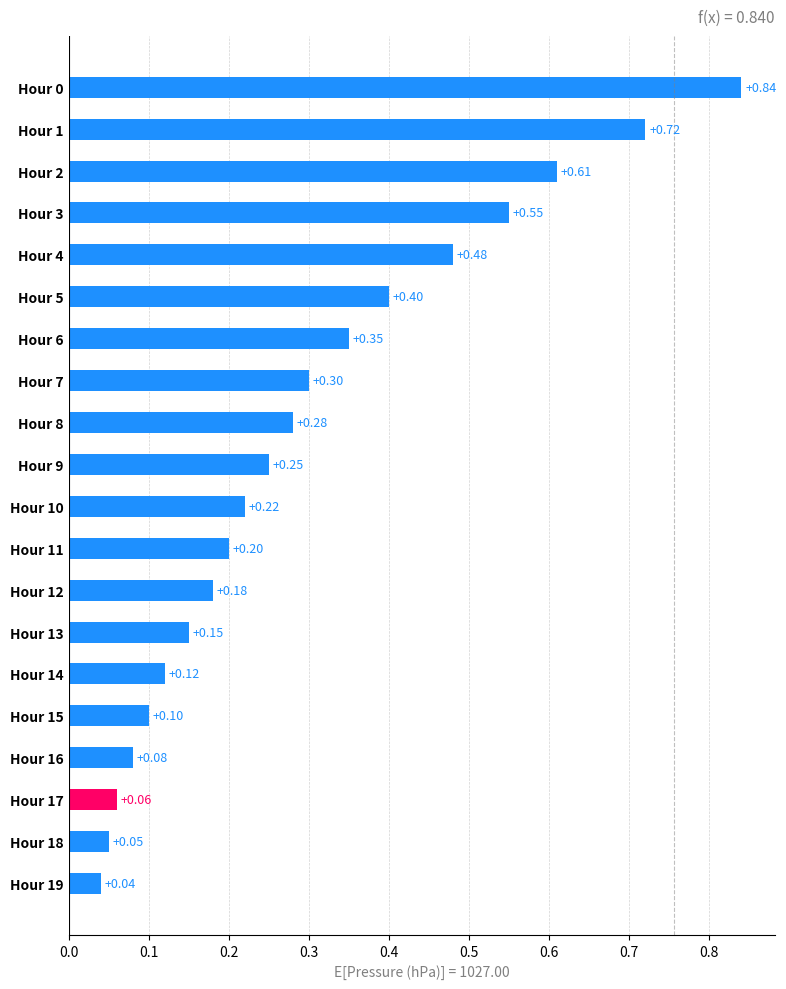

How many bars are there in total?

20